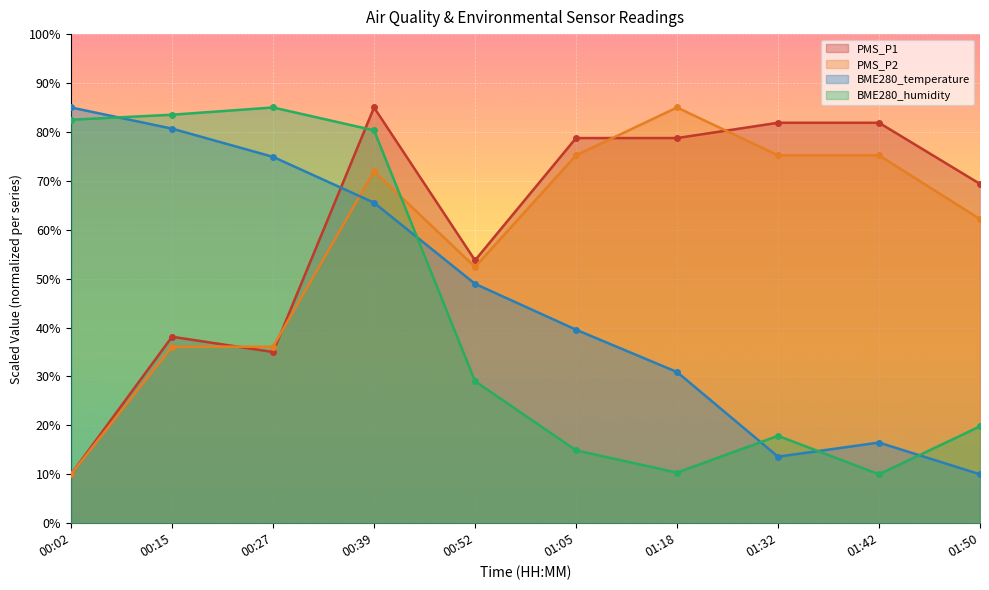

How many lines are shown in the chart?

4